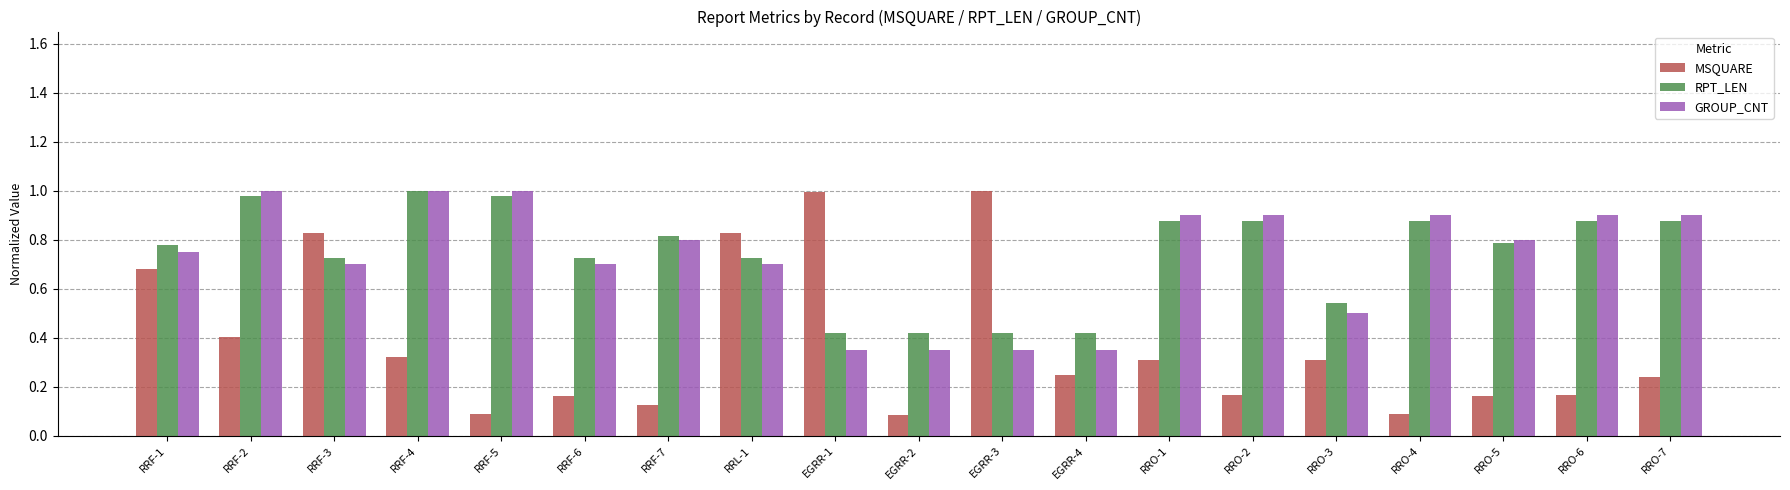

How many bars are there in each group?

3